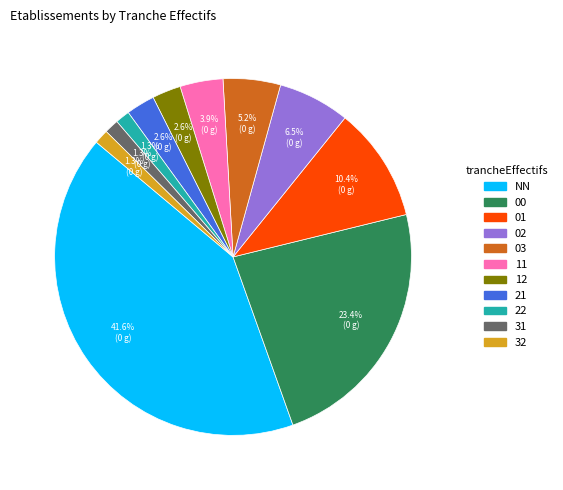

To the nearest percent, what percentage of the pie is 21?

3%